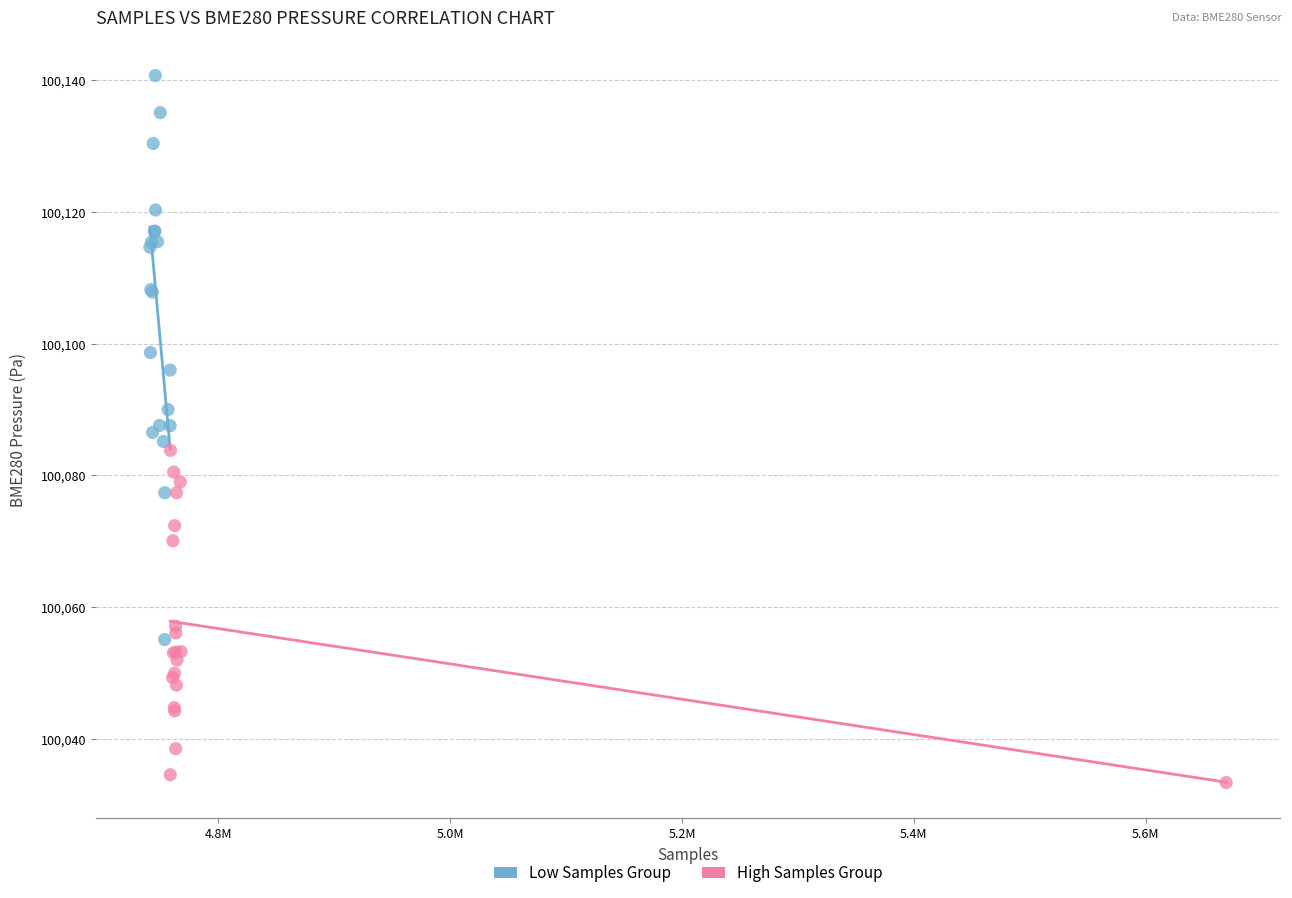

What are all the series names shown in the legend?

Low Samples Group, High Samples Group